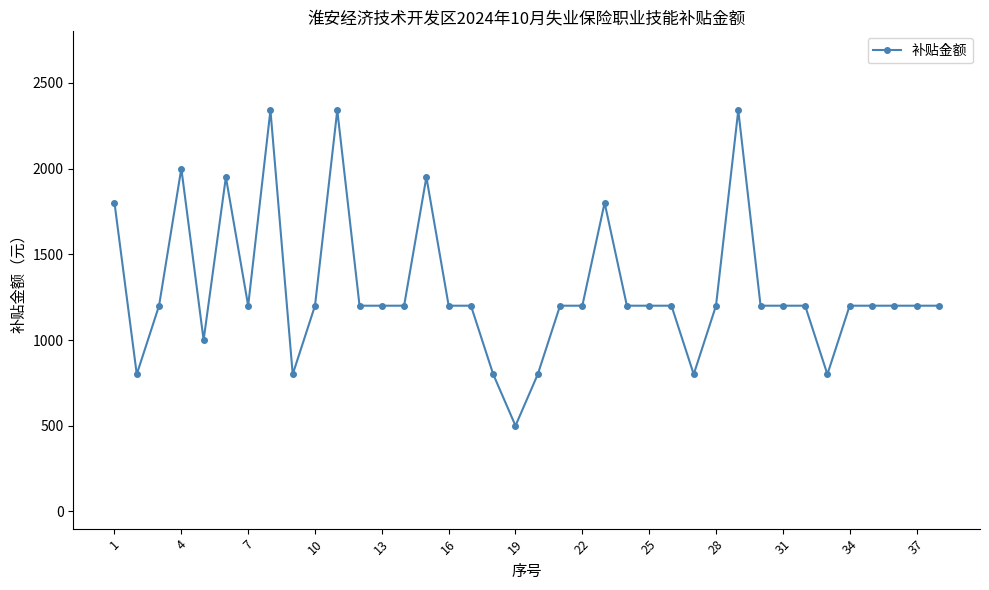

Reading left to right, extract all data points from this chart.

1800	800	1200	2000	1000	1950	1200	2340	800	1200	2340	1200	1200	1200	1950	1200	1200	800	500	800	1200	1200	1800	1200	1200	1200	800	1200	2340	1200	1200	1200	800	1200	1200	1200	1200	1200